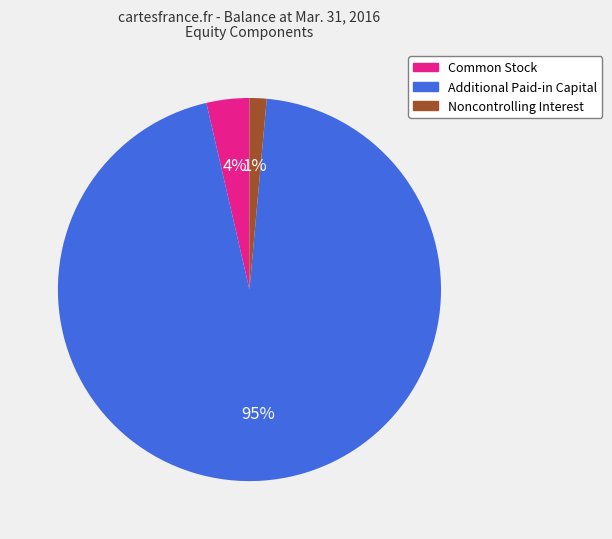

Which slice is the largest?

Additional Paid-in Capital